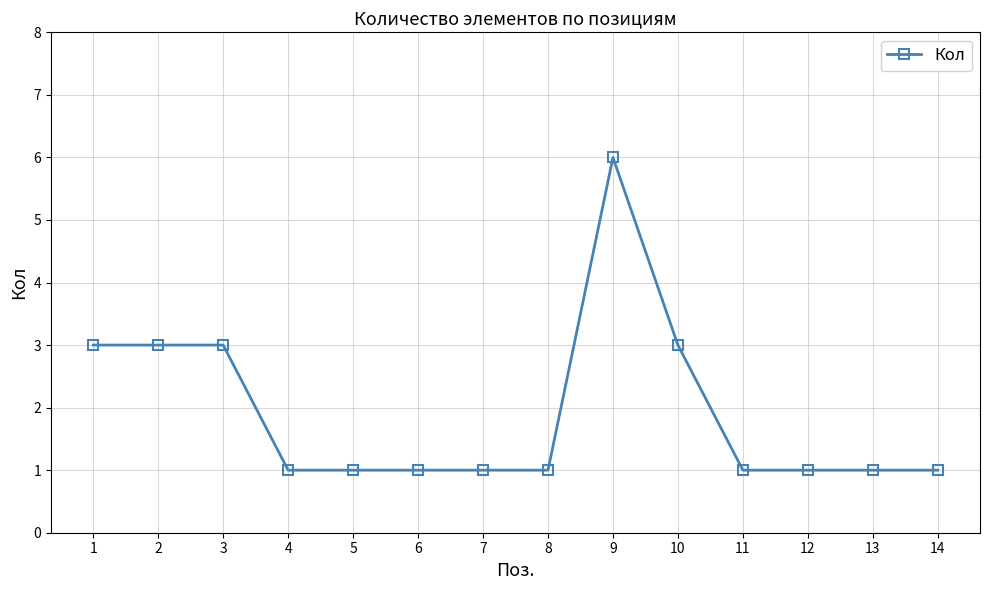

What is the smallest value displayed?

1